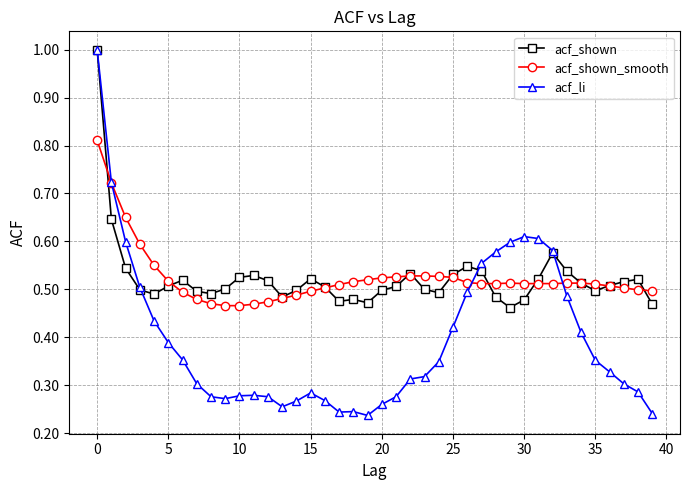

Which series has the widest spread of values?

acf_li